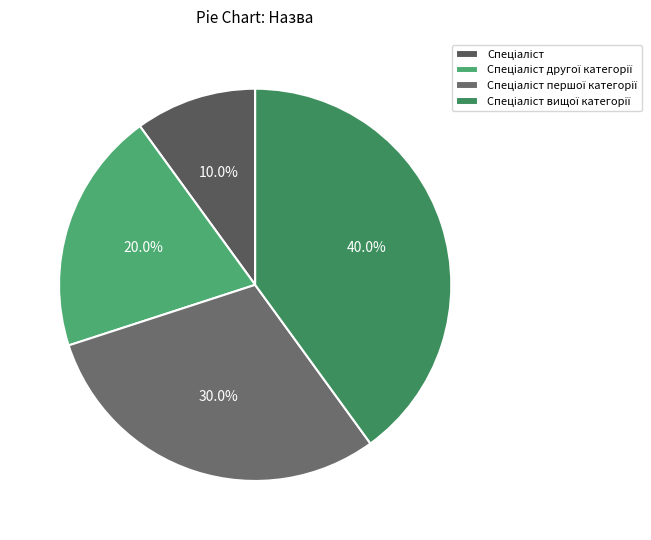

Count the number of slices in the pie.

4